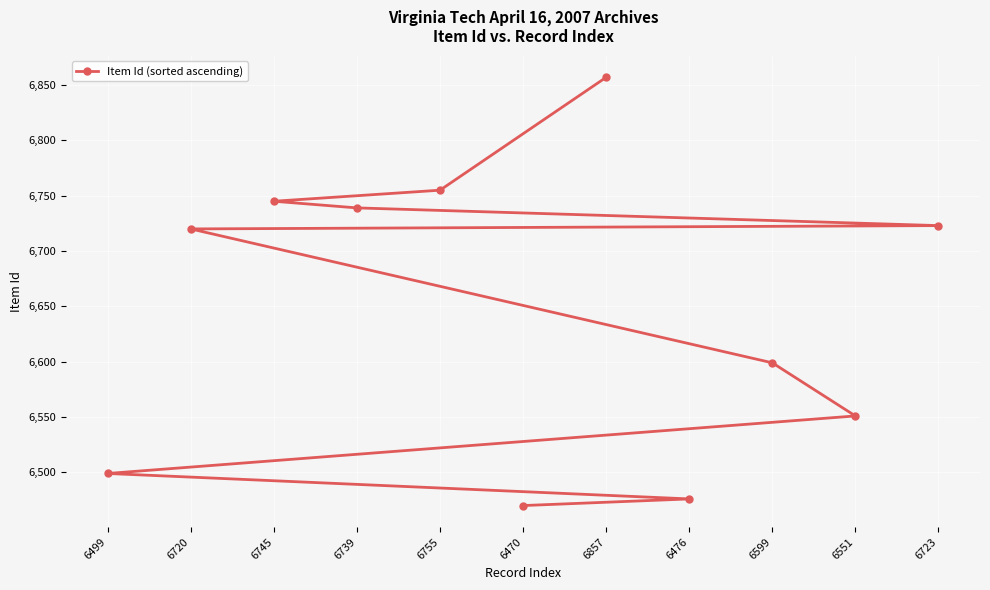

What is the sum of the values at 6470 and 6499?

12969